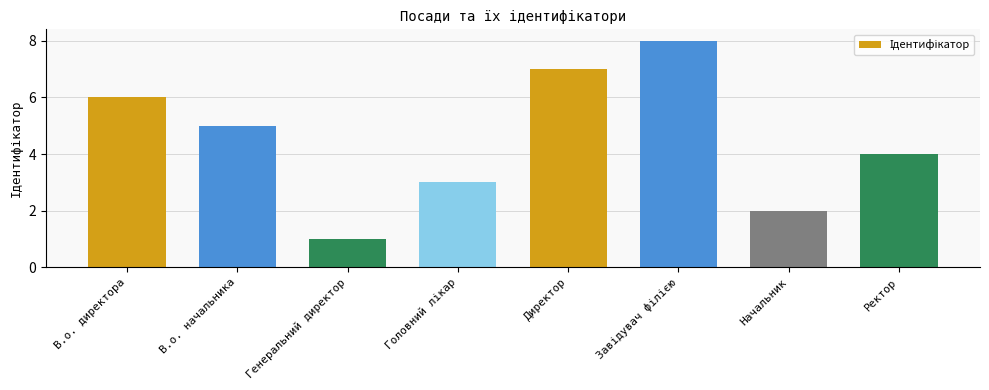

What is the label of the 4th bar from the right?

Директор